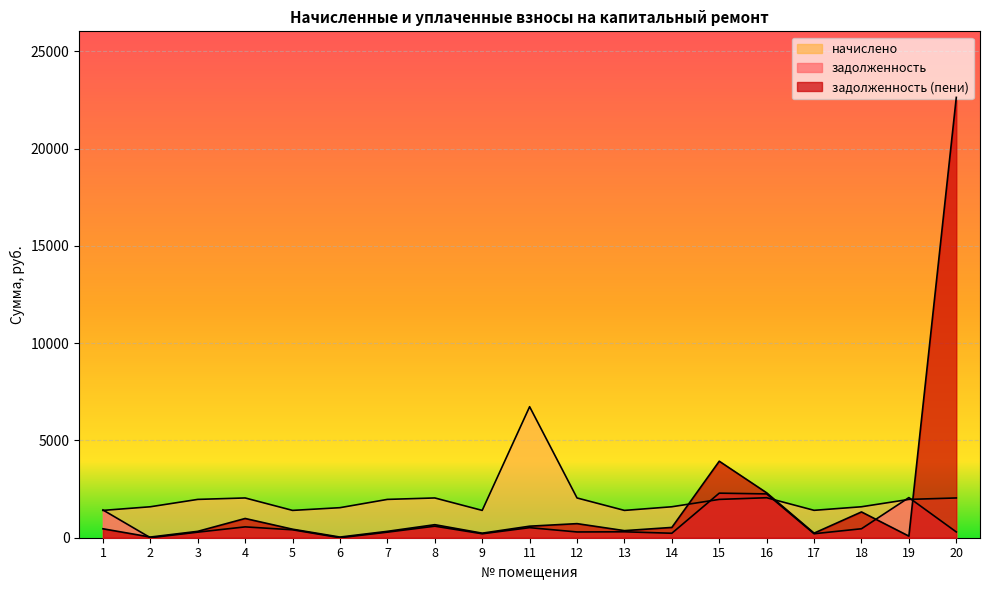

At which label does начислено first exceed 1969?

3